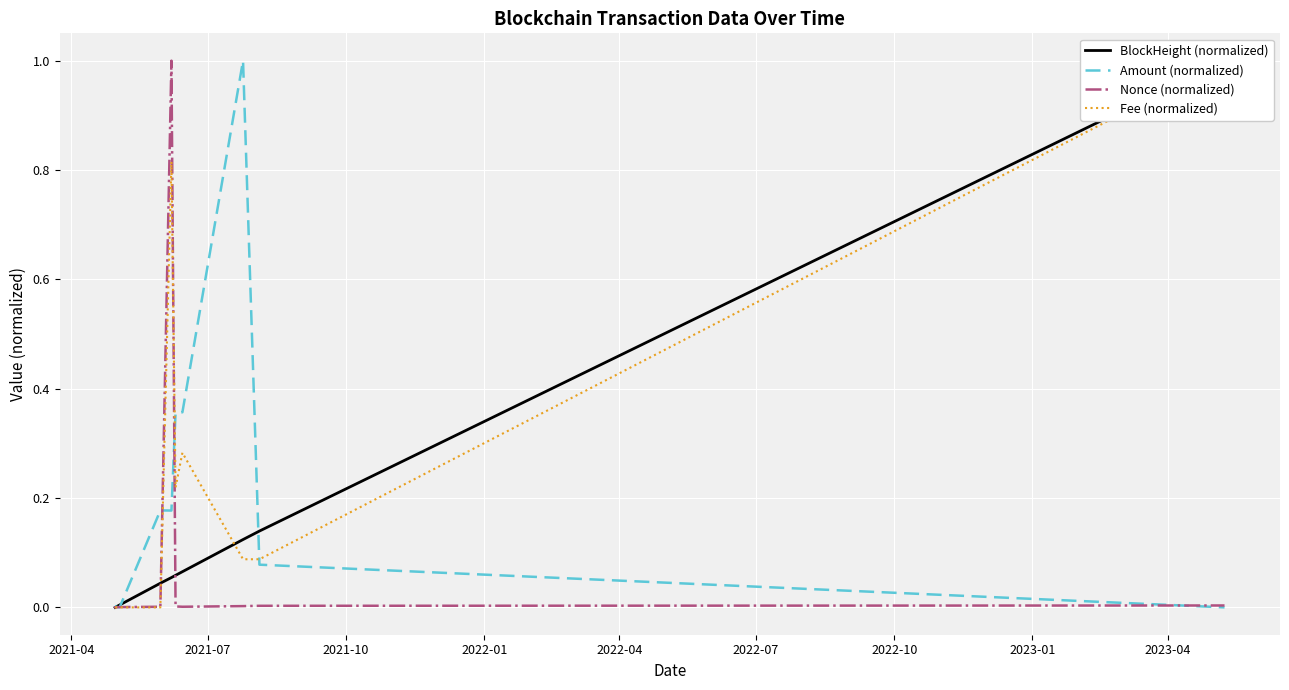

Reading right to left, what are all the values shown in this chart?

BlockHeight (normalized): 1.0	0.1	0.1	0.1	0.1	0.1	0.0	0.0	0.0	0.0	0.0	0.0
Amount (normalized): 0.0	0.1	1.0	0.4	0.4	0.2	0.2	0.0	0.0	0.0	0.0	0.0
Nonce (normalized): 0.0	0.0	0.0	0.0	0.0	1.0	0.0	0.0	0.0	0.0	0.0	0.0
Fee (normalized): 1.0	0.1	0.1	0.3	0.2	0.8	0.0	0.0	0.0	0.0	0.0	0.0